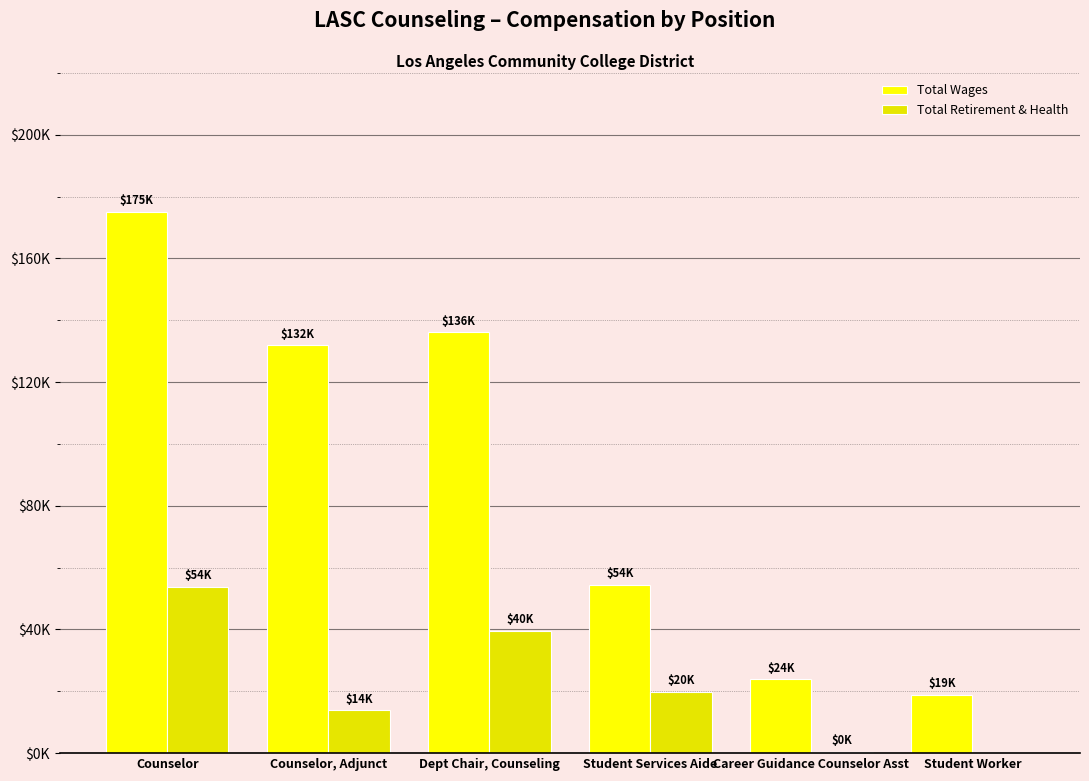

What are all the series names shown in the legend?

Total Wages, Total Retirement & Health